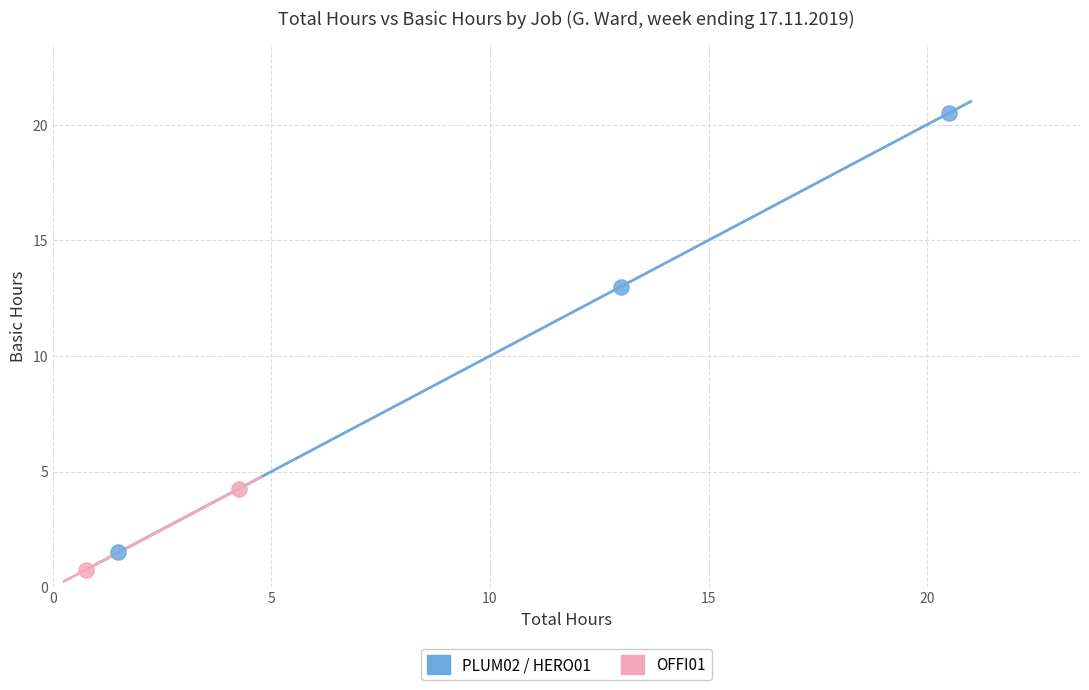

Which series reaches the maximum Y coordinate?

PLUM02 / HERO01